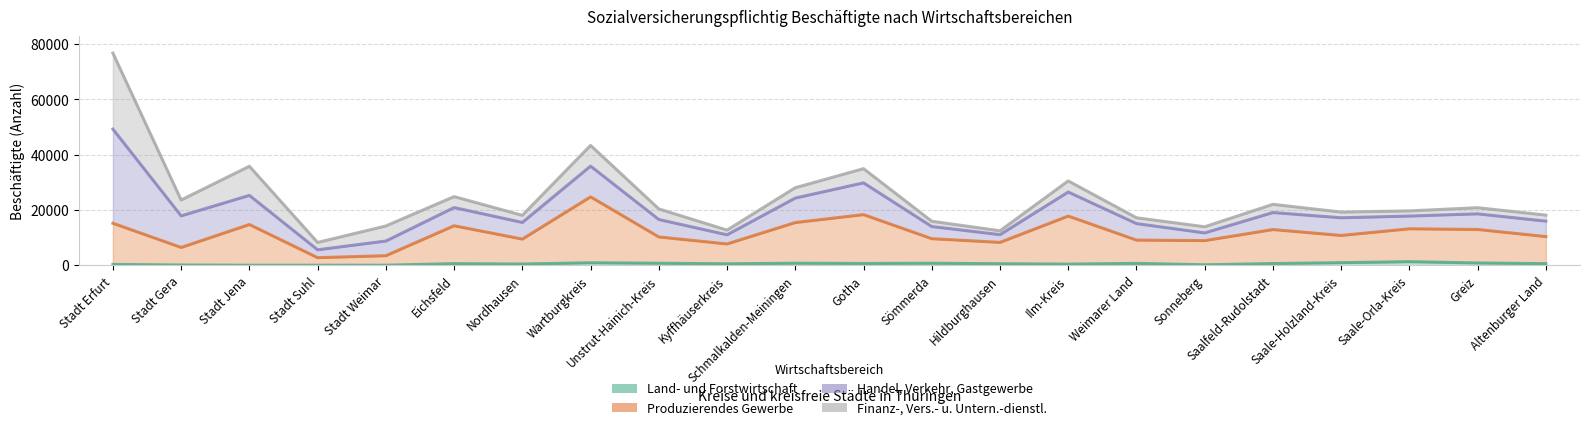

The Produzierendes Gewerbe series shows 5207 at Greiz. True or false?

False